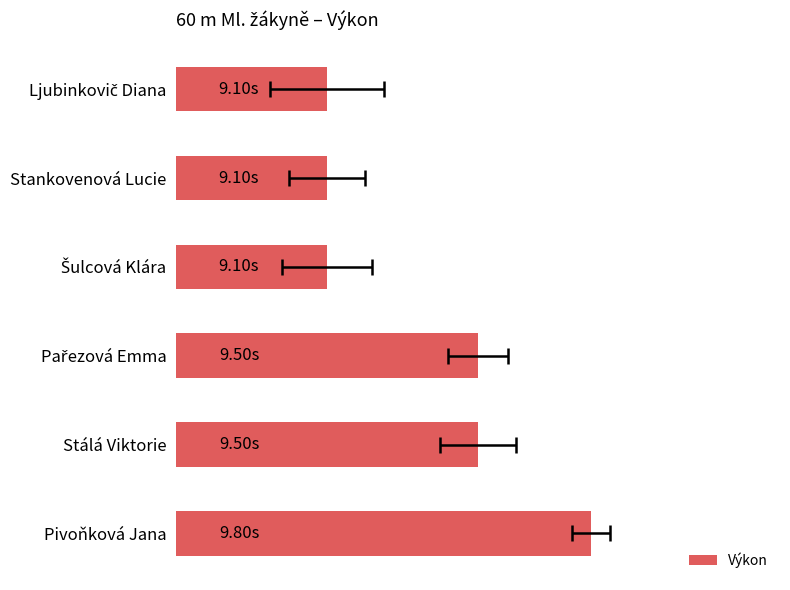

Reading left to right, list all the values displayed in this chart.

9.1	9.1	9.1	9.5	9.5	9.8